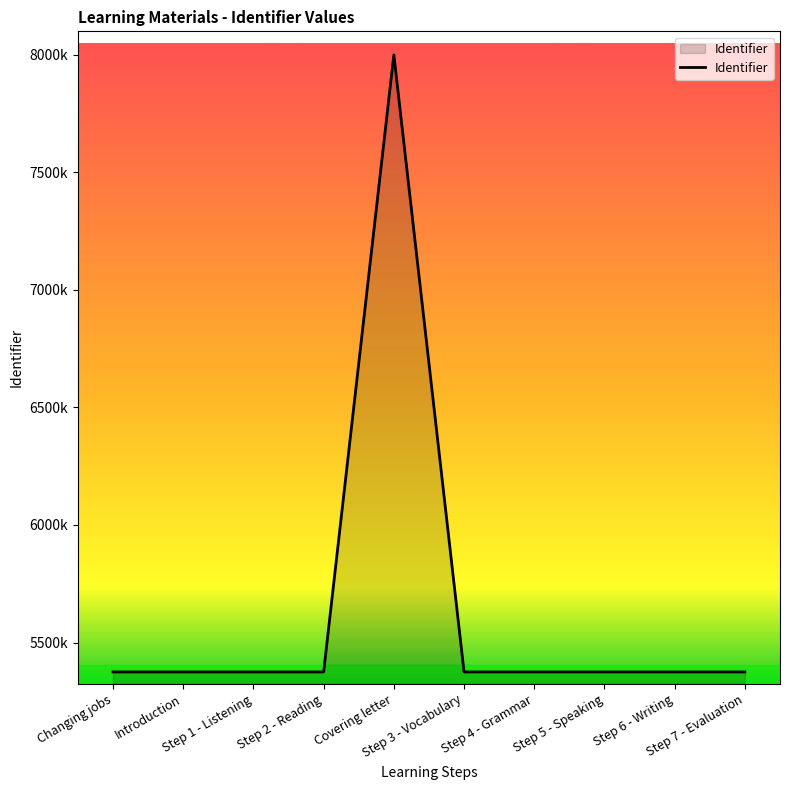

Which category has the highest value across all series?

Covering letter